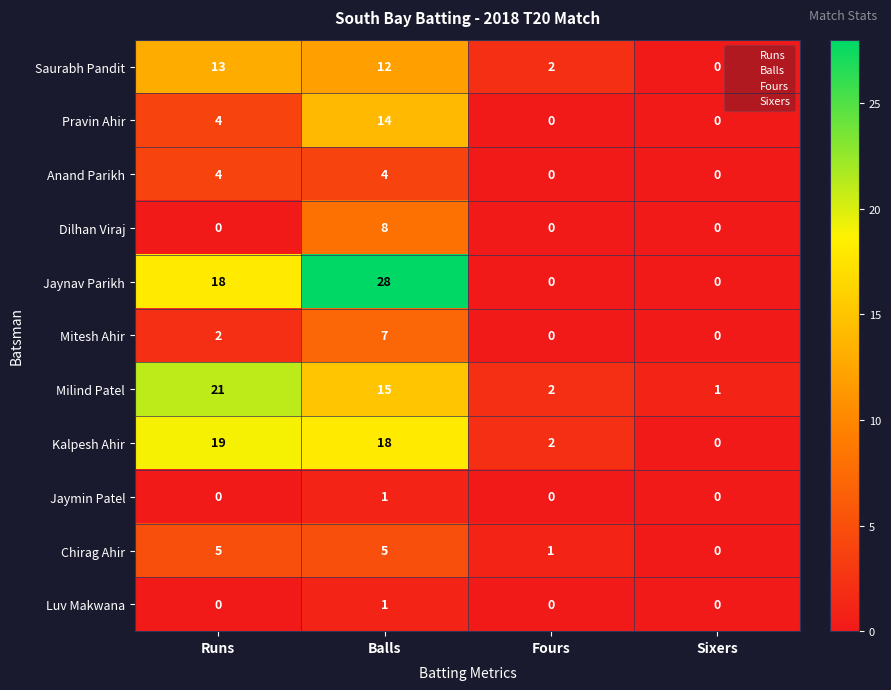

Rank the categories by Saurabh Pandit value from lowest to highest.

Sixers, Fours, Balls, Runs